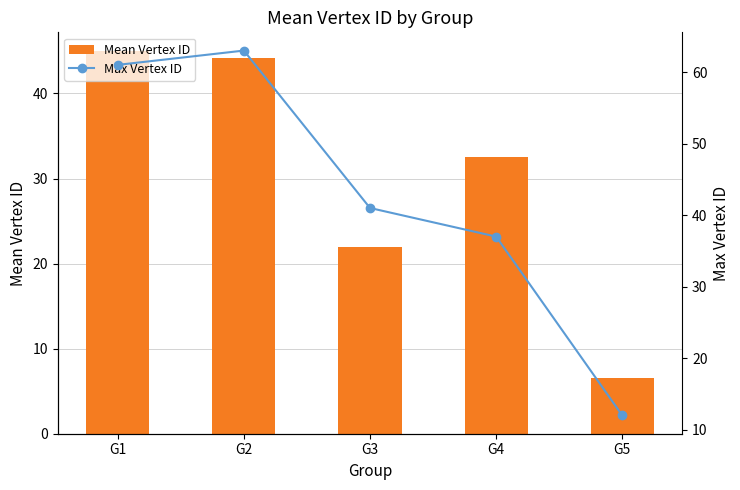

What is the value of the Mean Vertex ID bar at the 1st from the left?

44.9